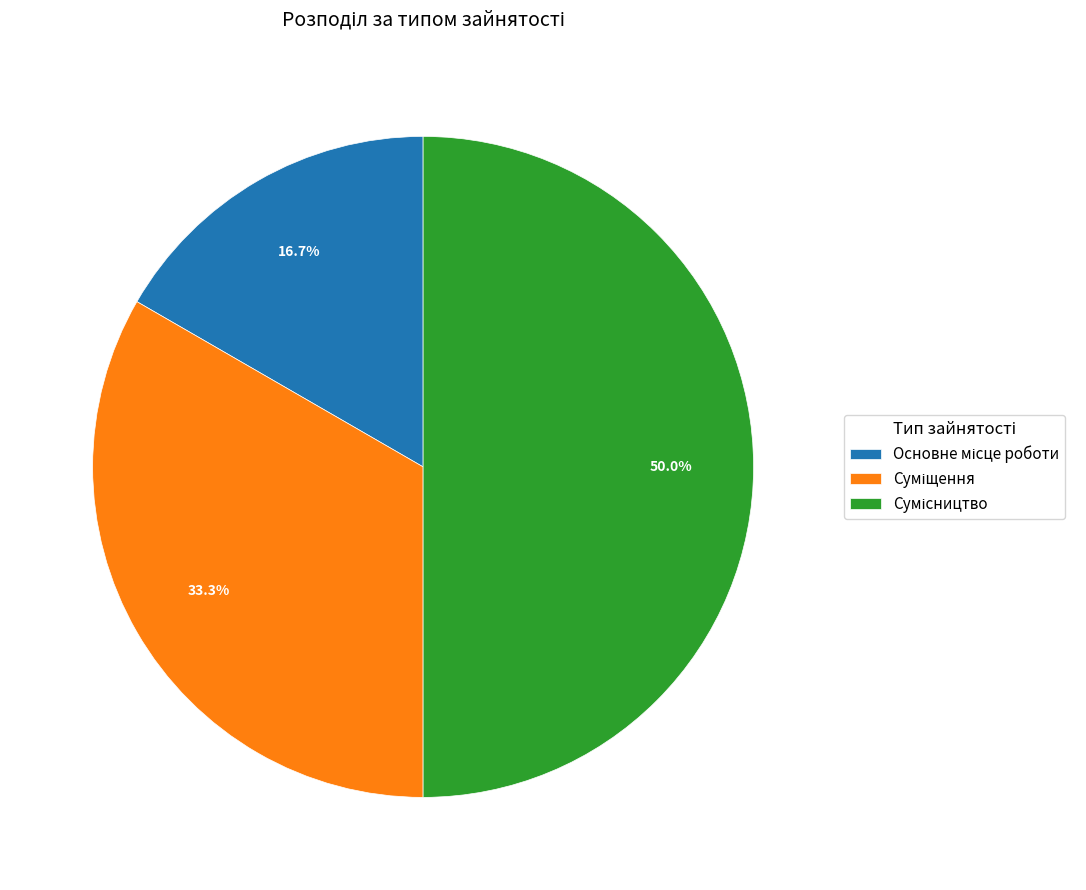

Is it true that Основне місце роботи is 17% of the pie?

True